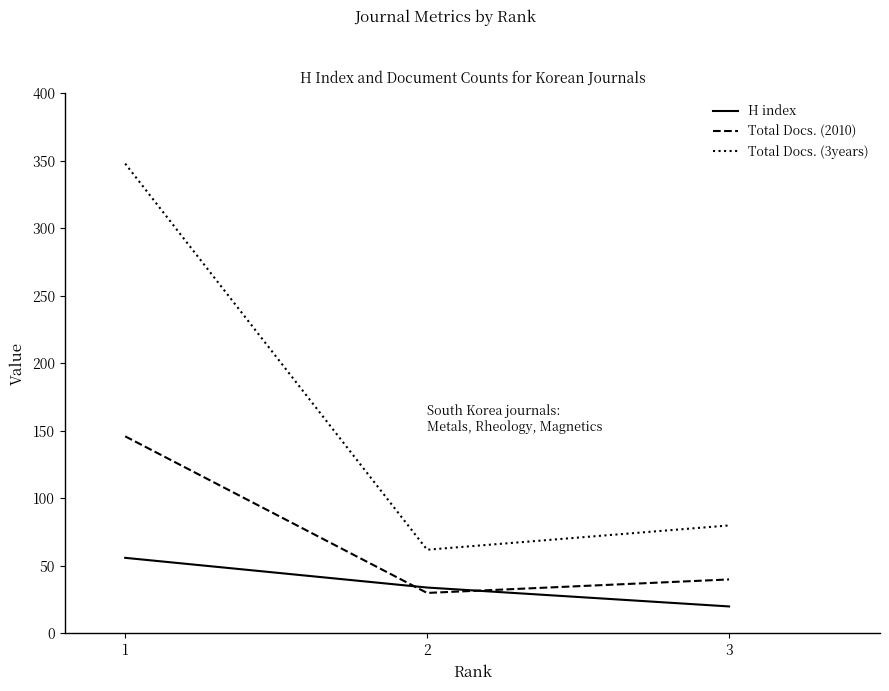

Which series has the largest range (max minus min)?

Total Docs. (3years)